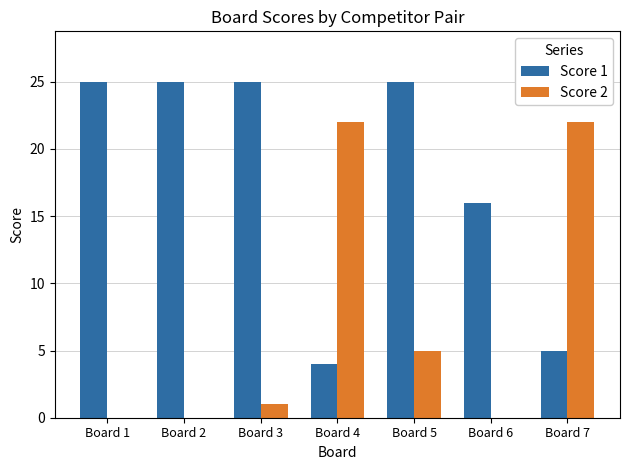

What is the total value across all series at Board 6?

16